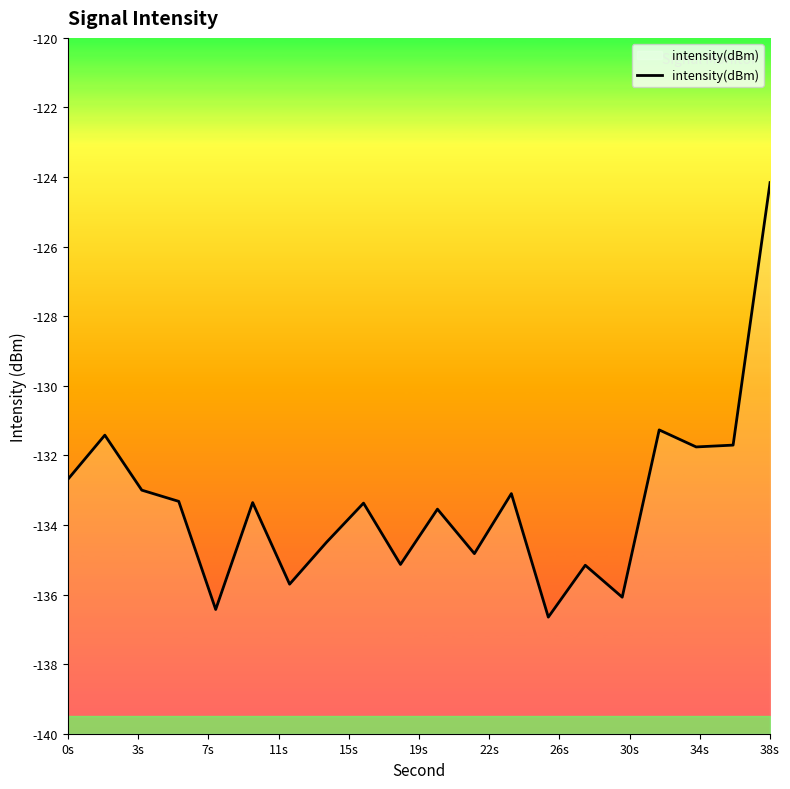

Is it true that intensity(dBm) equals -132.7 at 0s?

True